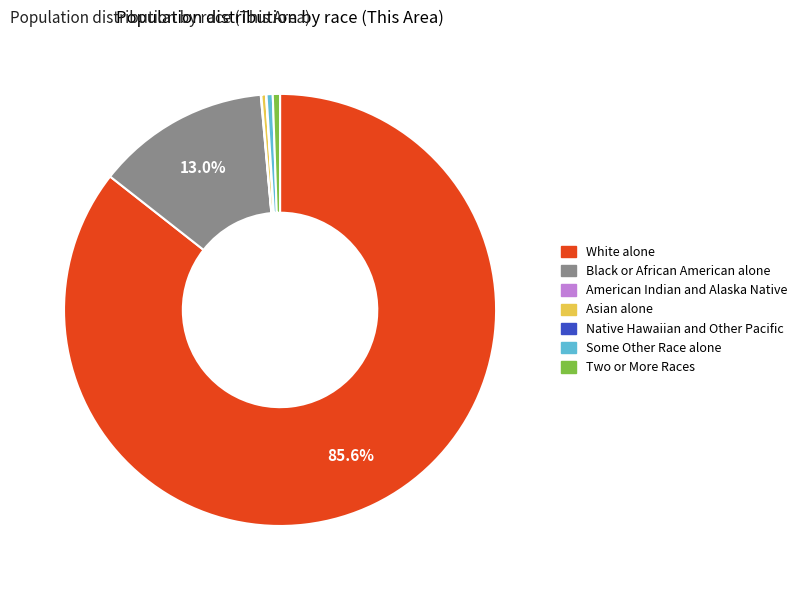

To the nearest percent, what is the difference between the largest and smallest slice percentages?

86%